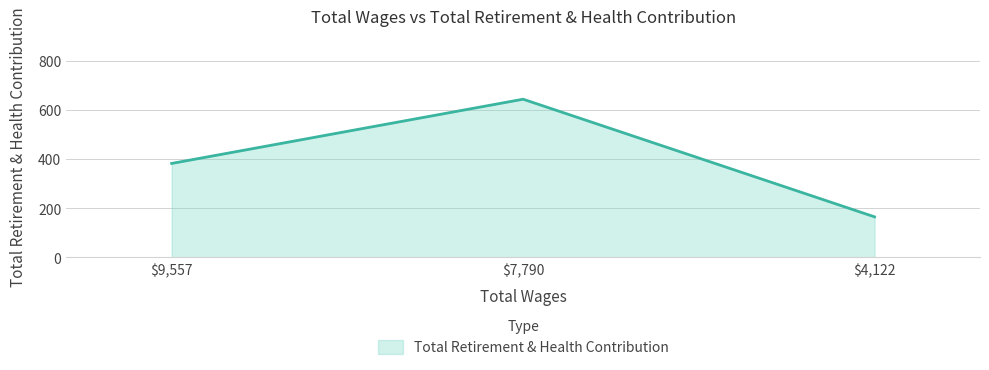

Read the value at $7,790, to the nearest 5.

645